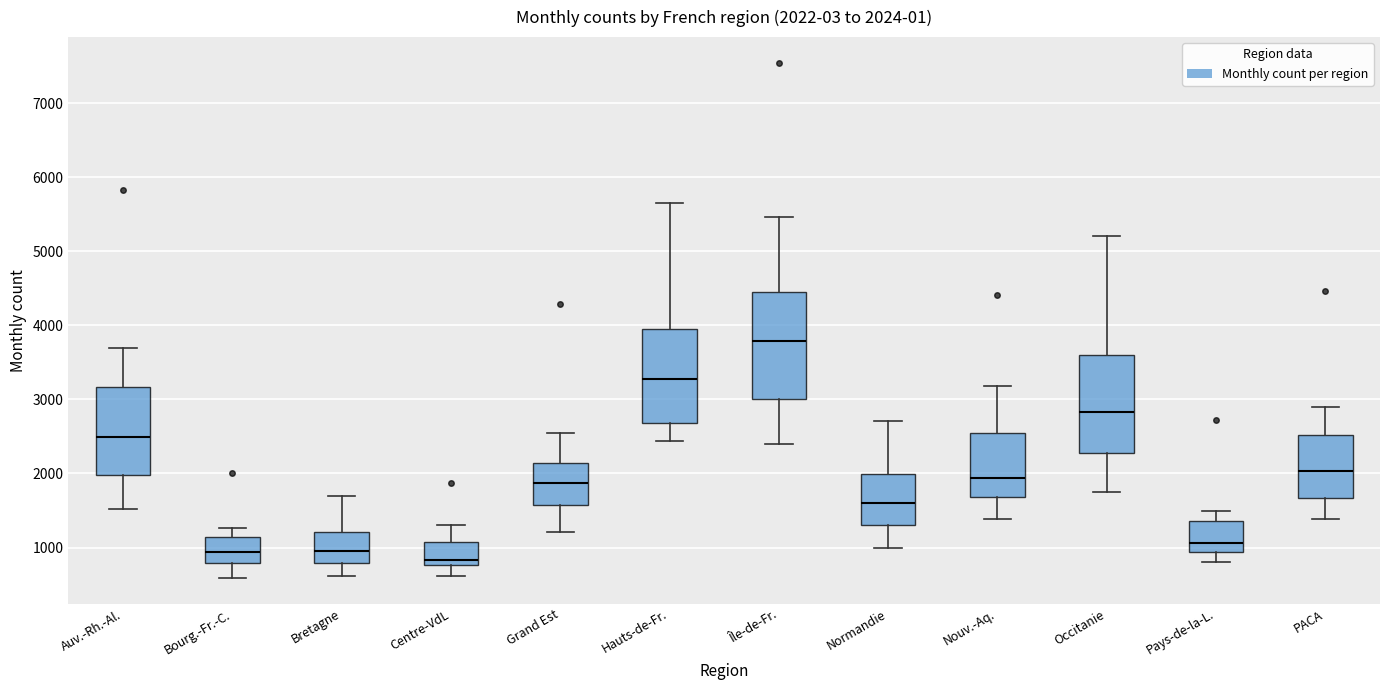

Which box has the highest median line?

Île-de-Fr.